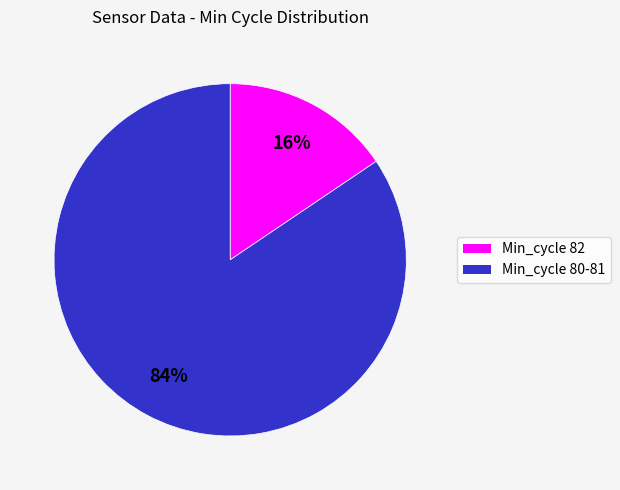

Count the number of slices in the pie.

2